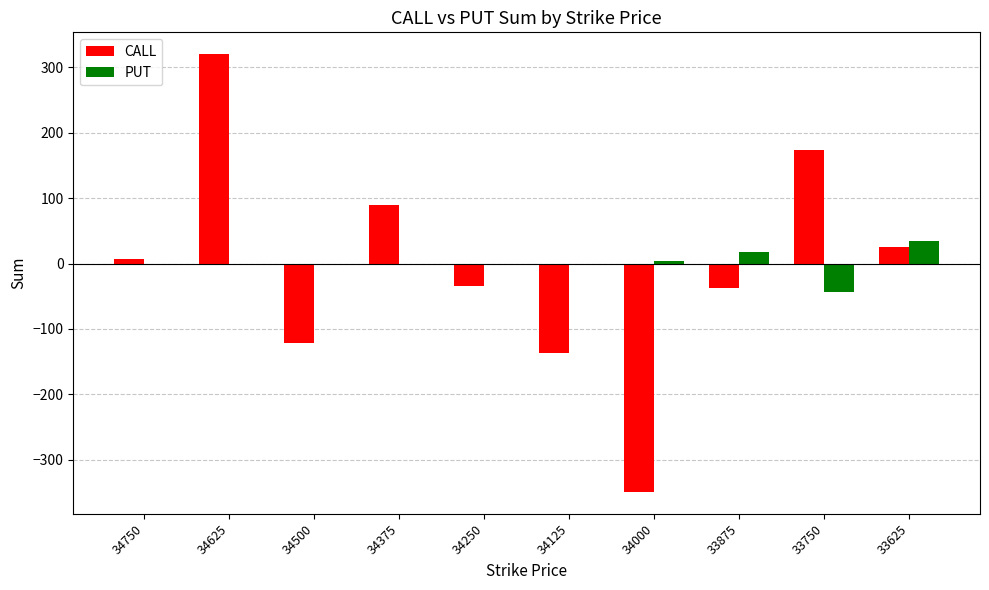

Reading left to right, transcribe all the data shown in this chart.

CALL: 7	320	-121	89	-35	-137	-349	-38	173	26
PUT: 0	0	0	0	0	0	4	17	-44	35